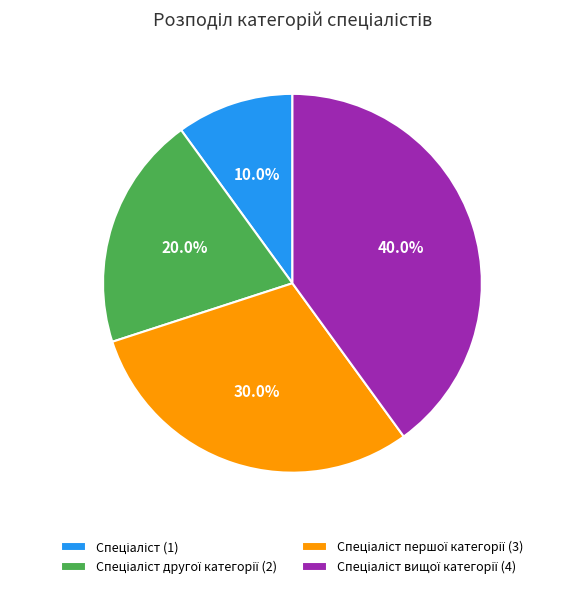

Does any single category account for the majority?

No